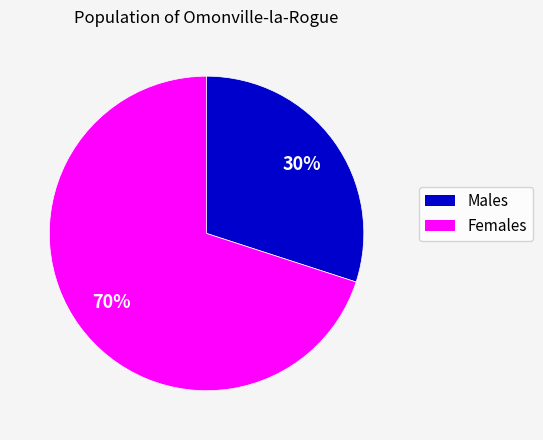

To the nearest percent, what is the average slice percentage?

50%